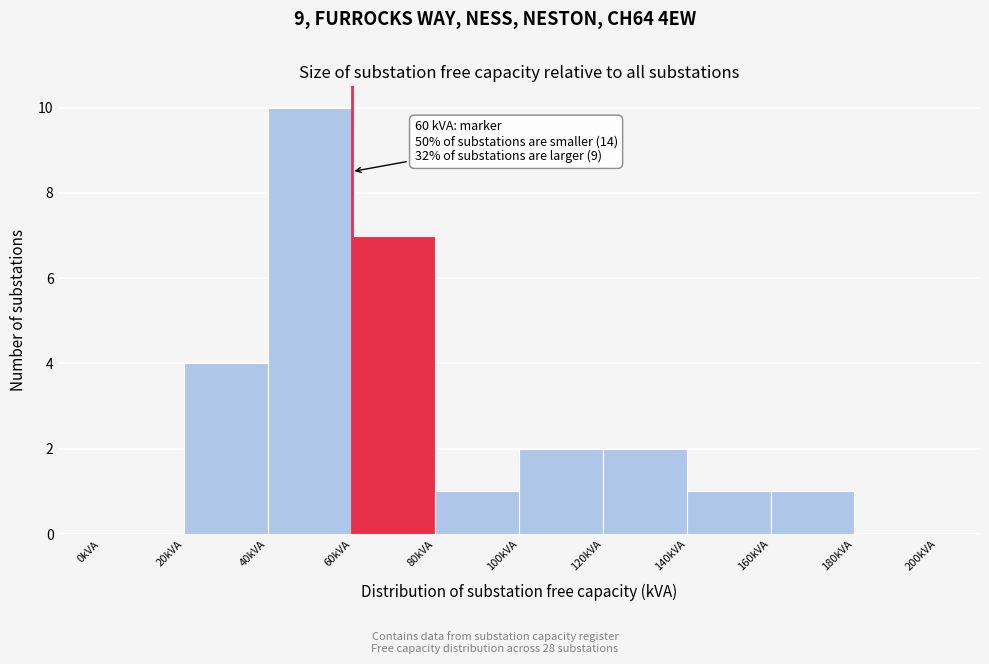

Over which range of the x-axis is the bar tallest?

40 to 60